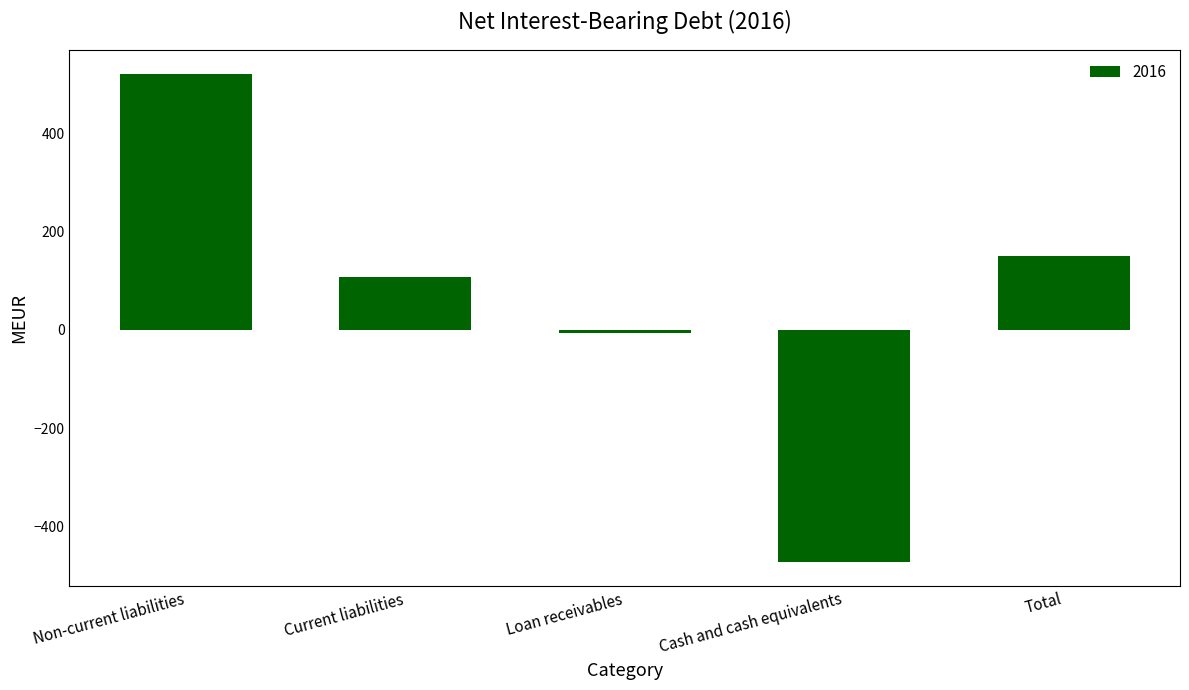

Which category has the highest value across all series?

Non-current liabilities